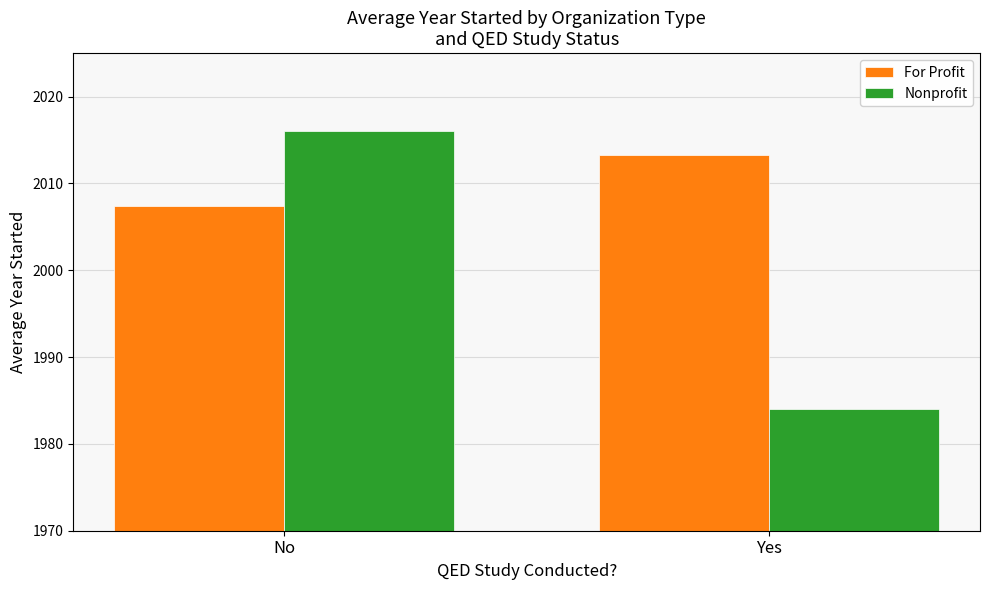

What is the average value of the Nonprofit series?

2000.0